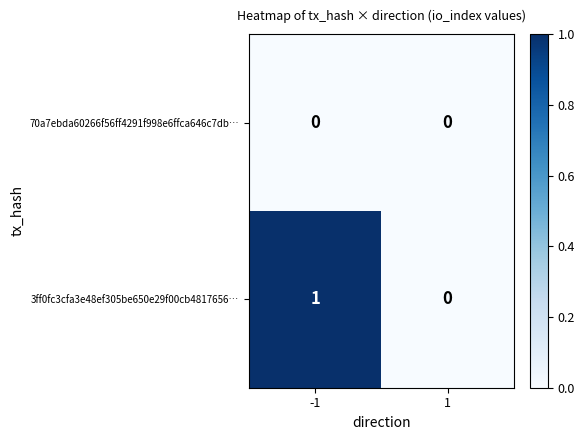

True or false: 3ff0fc3cfa3e48ef305be650e29f00cb4817656… has a value of 0 at -1.

False